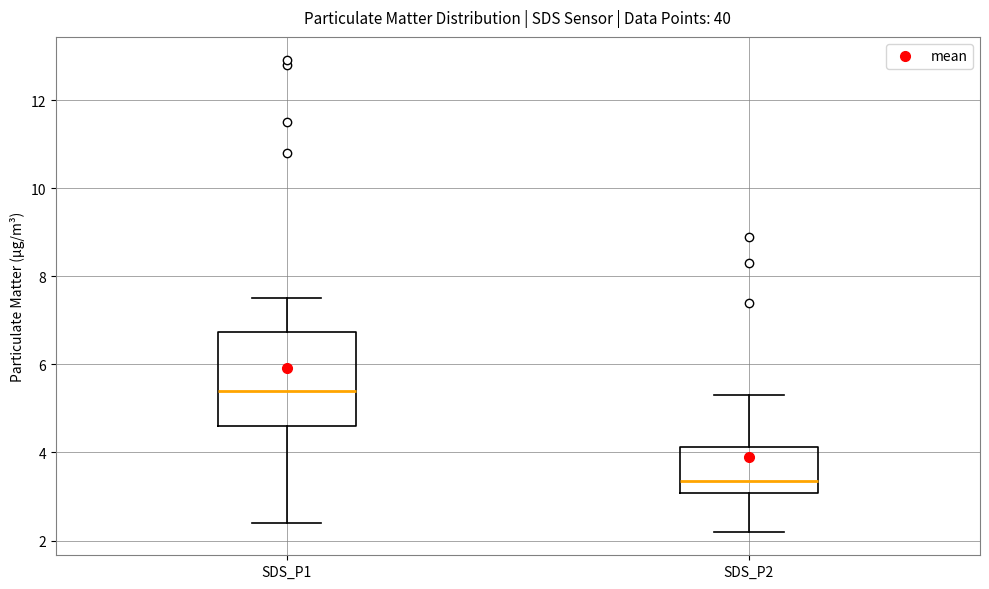

Comparing the boxes themselves (not the whiskers), which one is the tallest?

SDS_P1